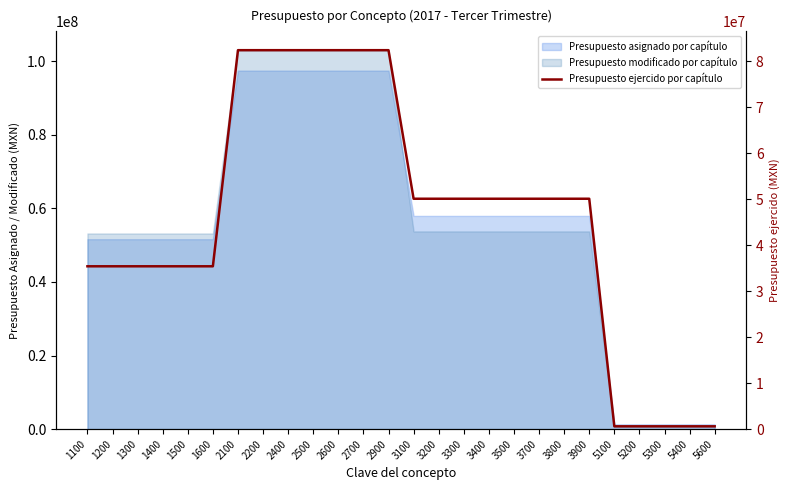

List the labels in order of value, largest first.

2100, 2200, 2400, 2500, 2600, 2700, 2900, 3100, 3200, 3300, 3400, 3500, 3700, 3800, 3900, 1100, 1200, 1300, 1400, 1500, 1600, 5100, 5200, 5300, 5400, 5600